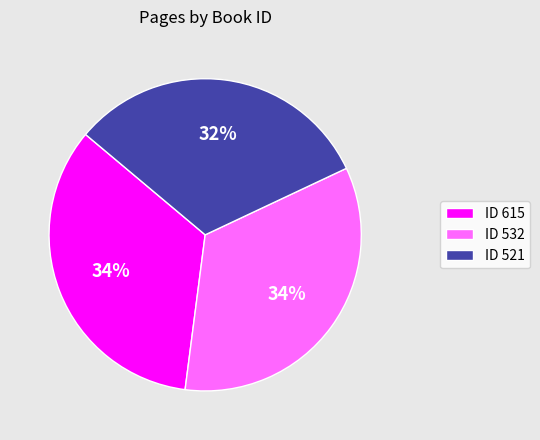

Is it true that ID 521 is 32% of the pie?

True